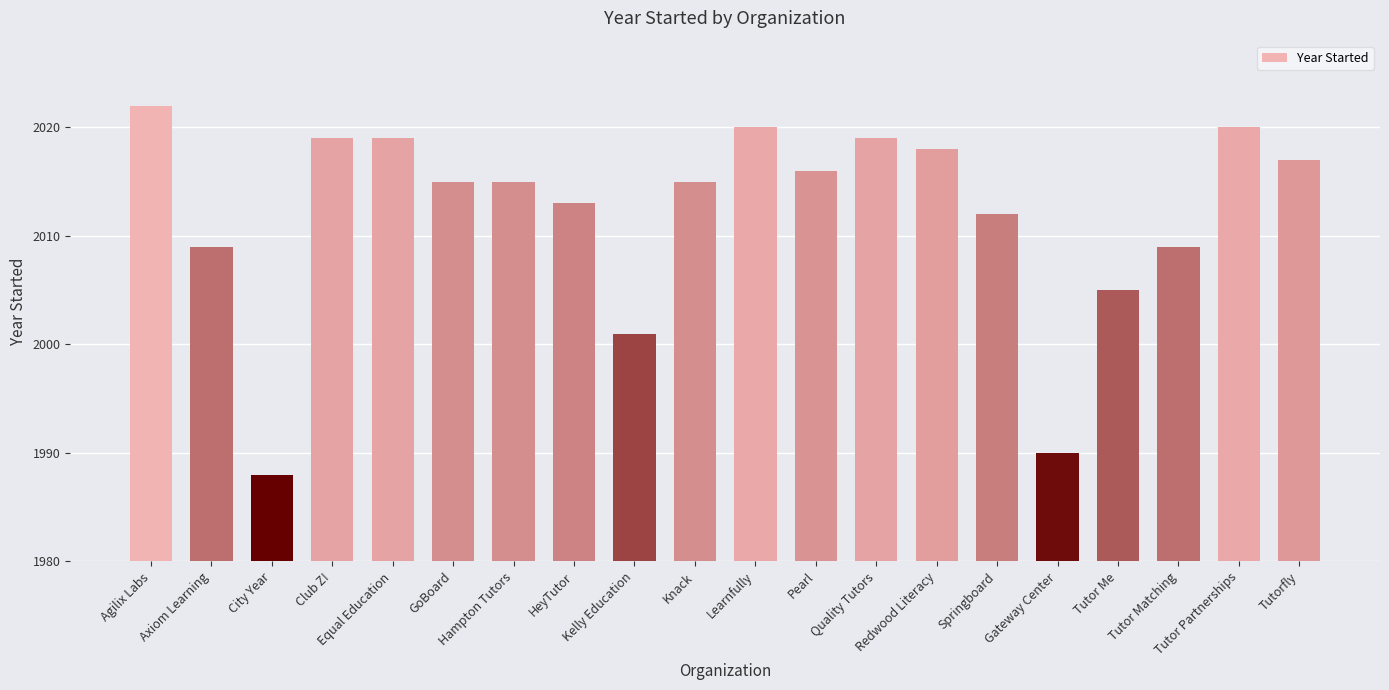

What is the difference between the maximum and minimum values?

34